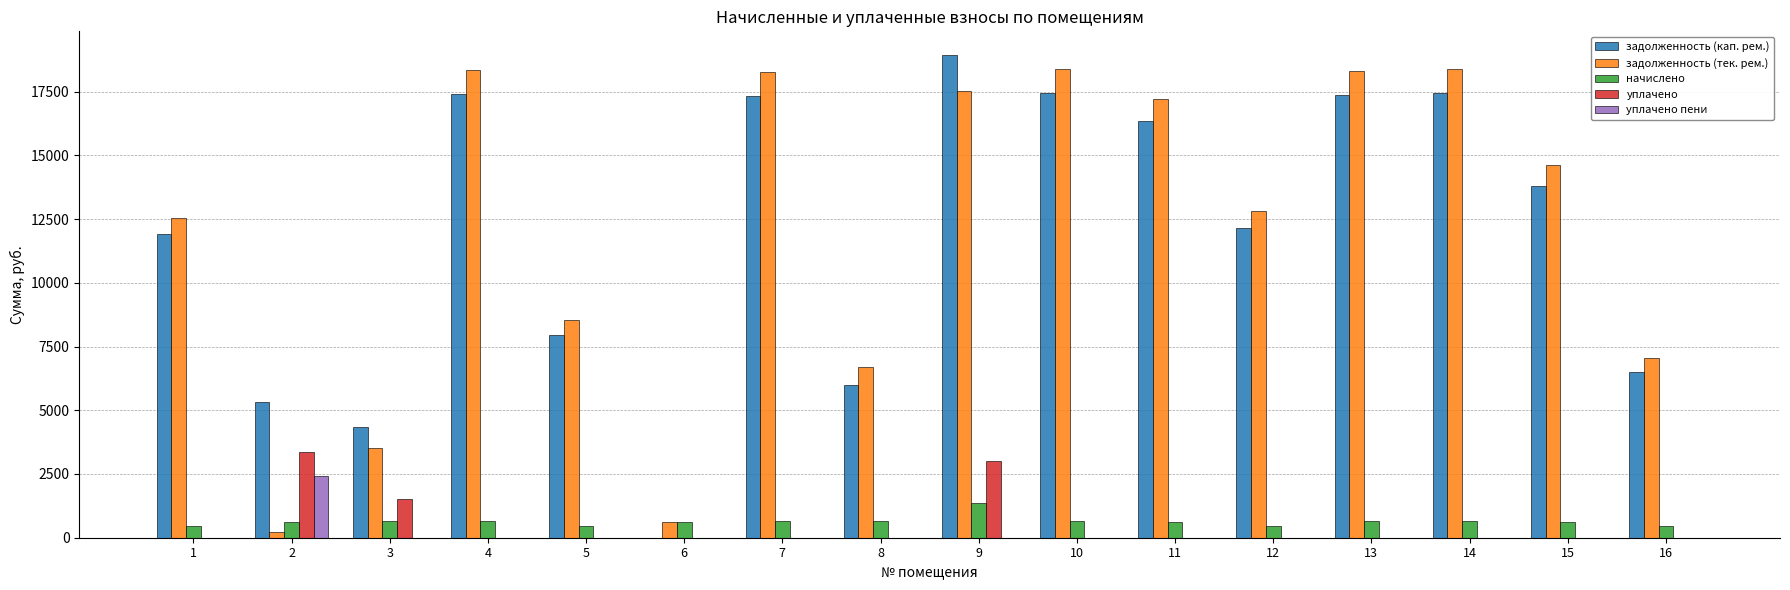

What is the approximate value of начислено at 5?

457.4